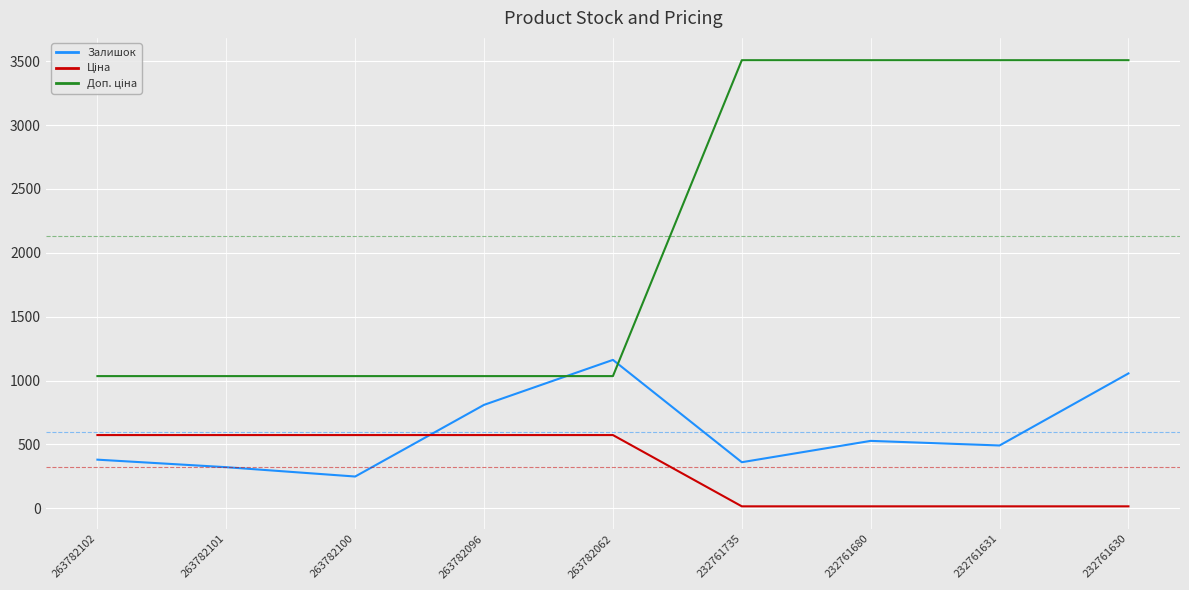

What is the difference between the highest and lowest values at 263782101?

713.1